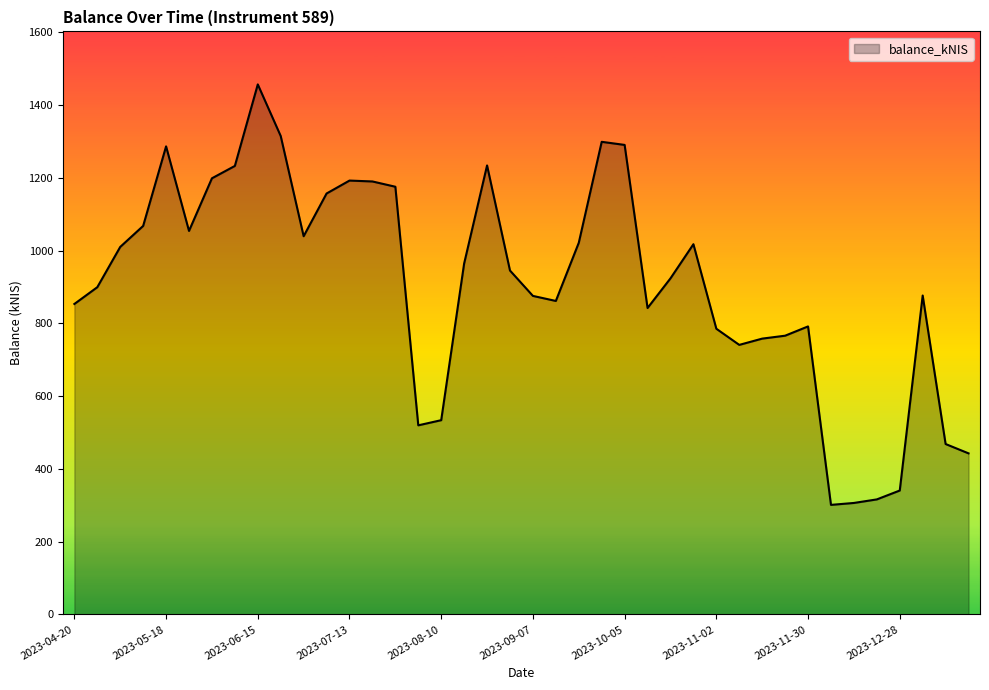

What is the greatest value displayed?

1456.5